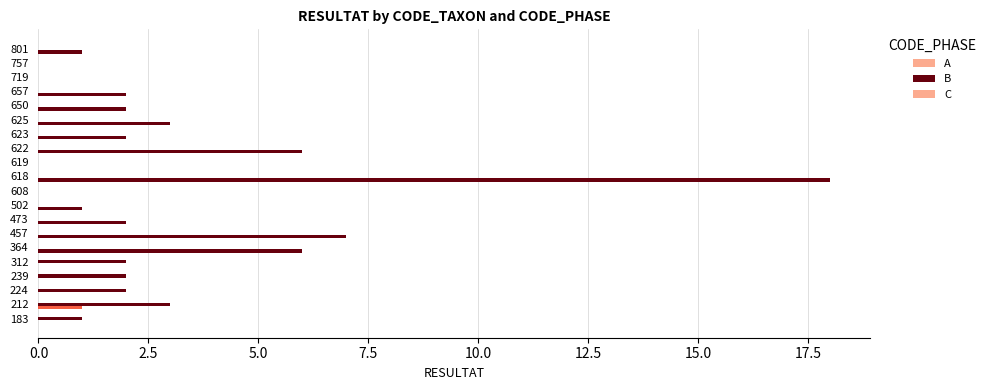

How many distinct data groups are displayed?

2